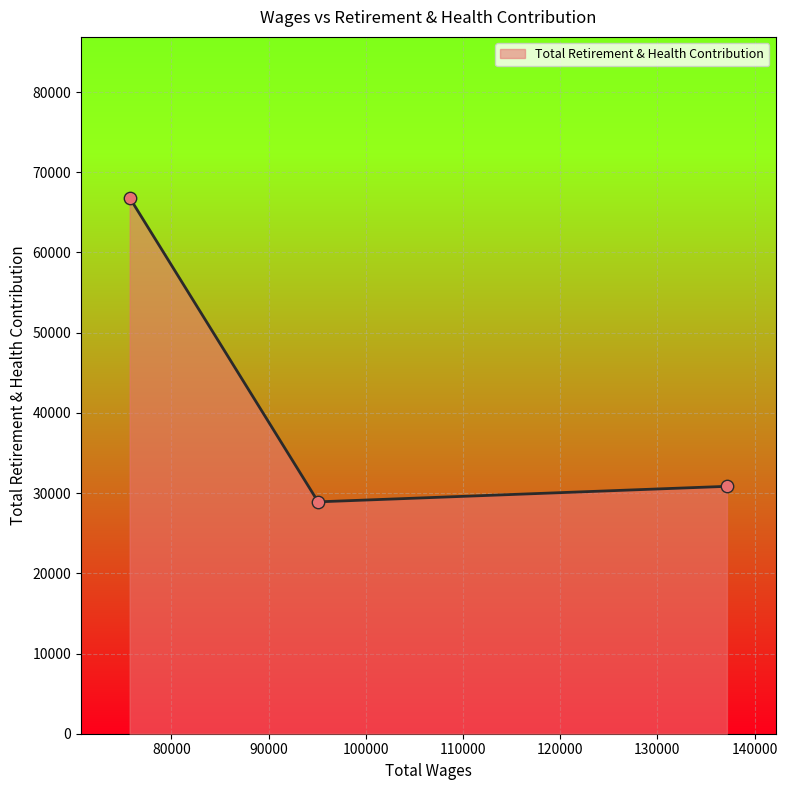

Which has a higher value, 75711.0 or 95101.0?

75711.0